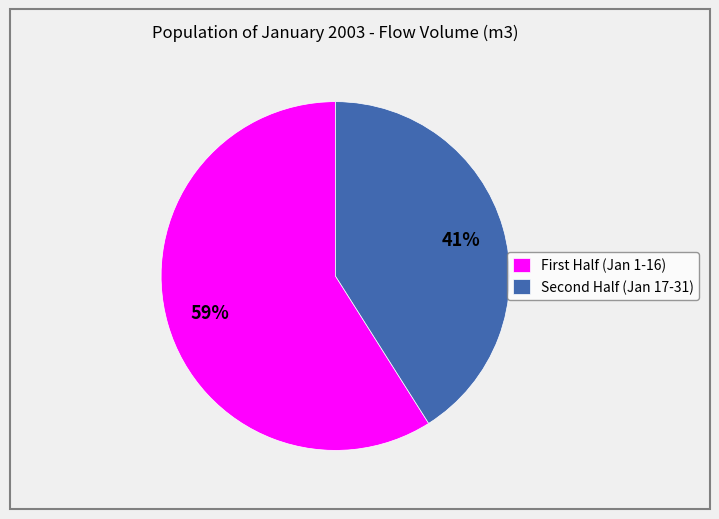

Which slice is the largest?

First Half (Jan 1-16)